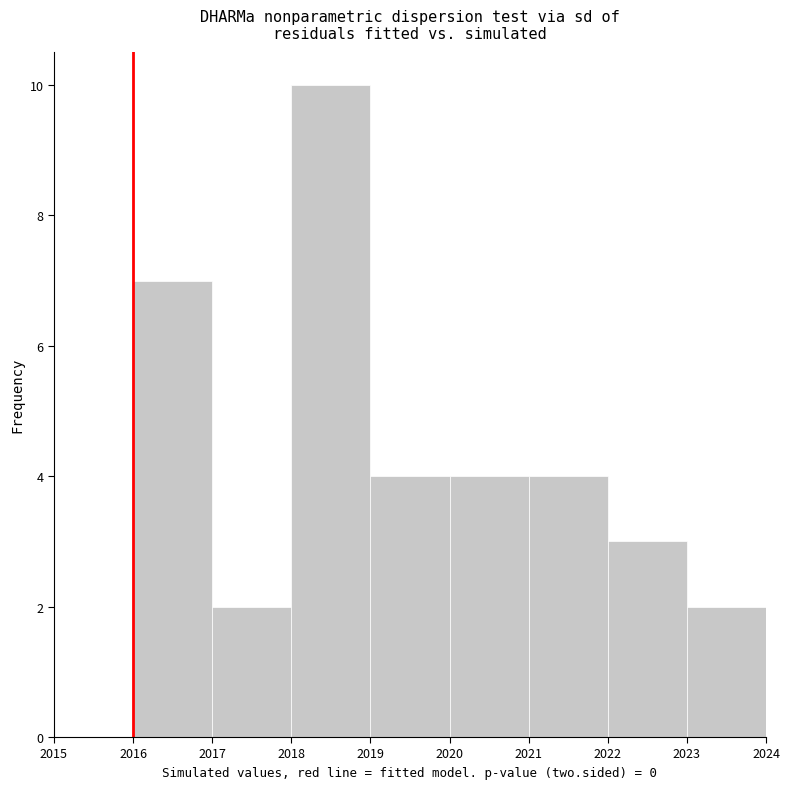

What is the height of the bar covering 2022 to 2023 on the x-axis? The values are not printed on the chart, so give them approximately, as read against the axis.

3